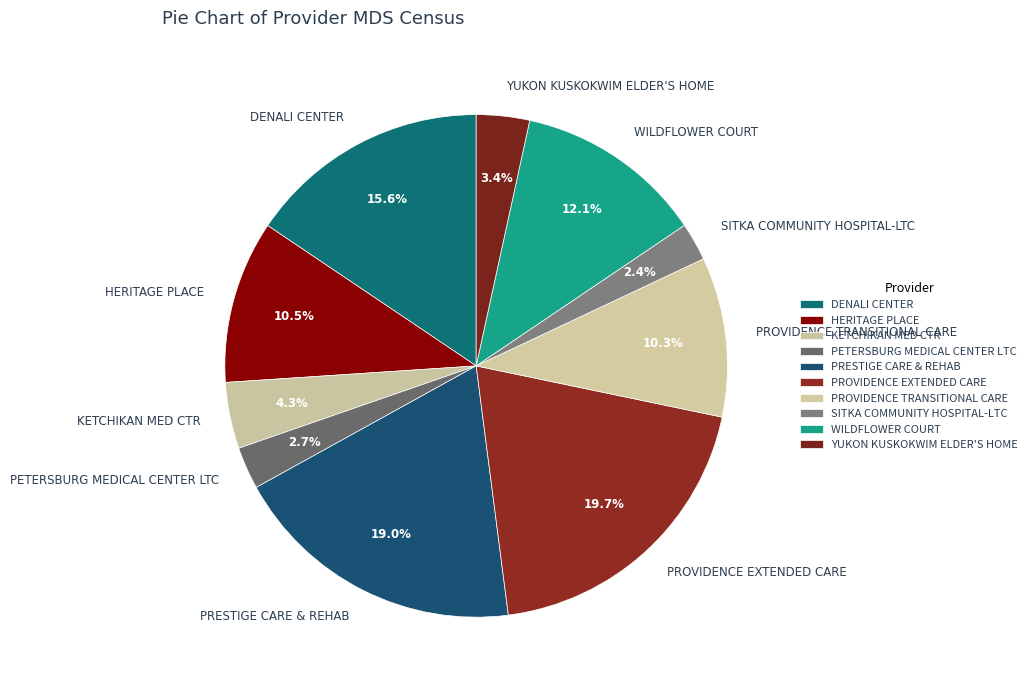

To the nearest percent, what is the difference between the largest and smallest slice percentages?

17%